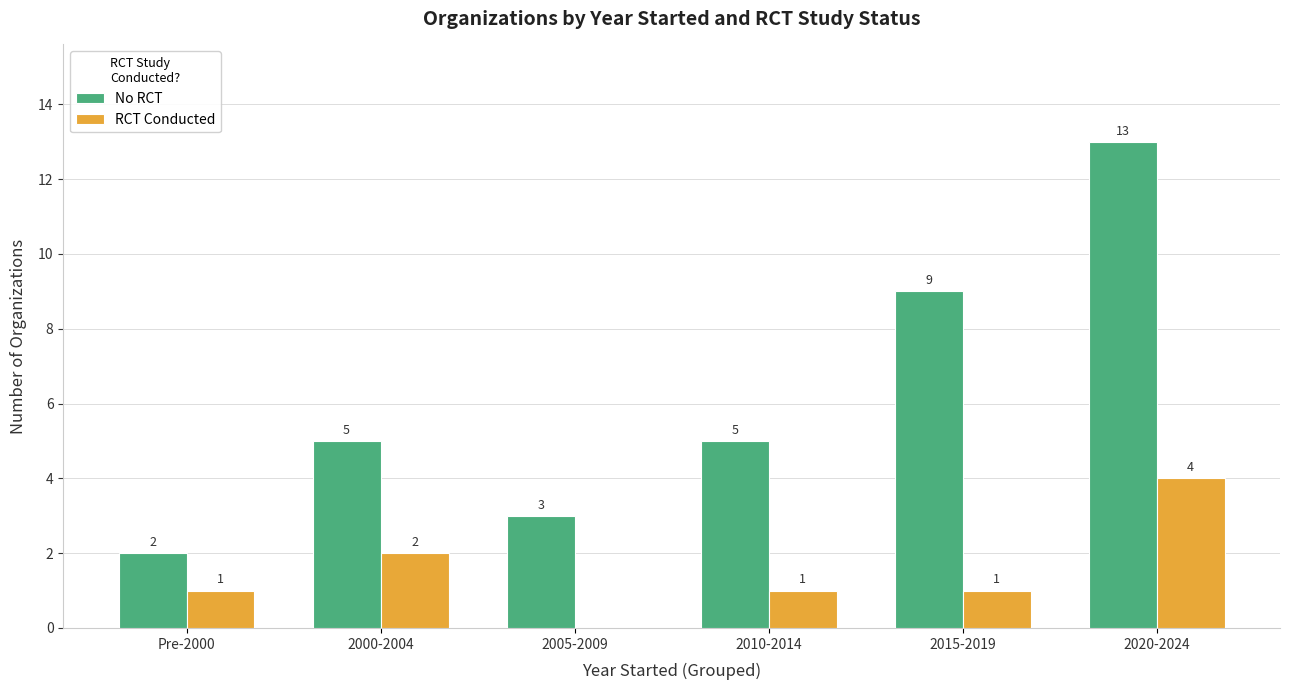

Which series has the widest spread of values?

No RCT